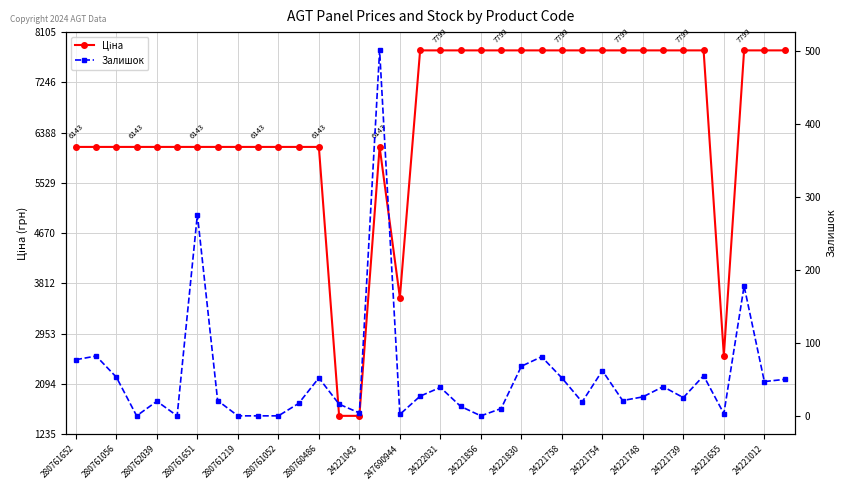

At 280760486, list the series in order from largest to smallest.

Ціна, Залишок